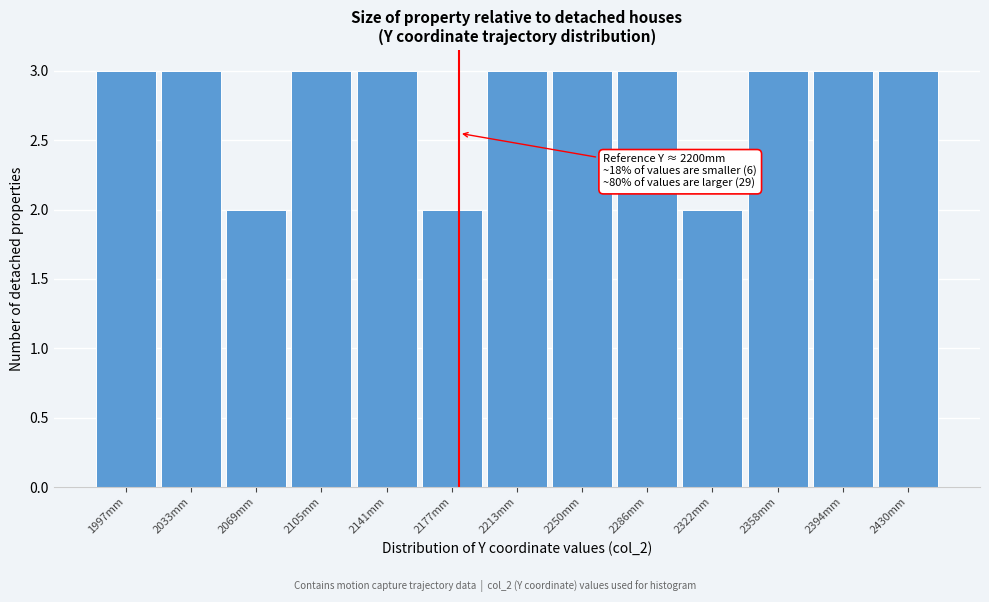

Reading left to right, list all the values displayed in this chart.

1997mm=3	2033mm=3	2069mm=2	2105mm=3	2141mm=3	2177mm=2	2213mm=3	2250mm=3	2286mm=3	2322mm=2	2358mm=3	2394mm=3	2430mm=3